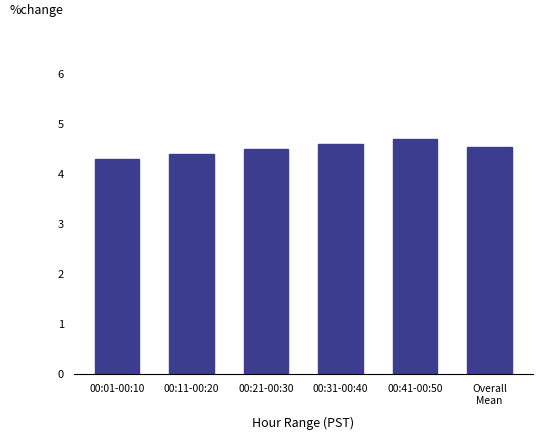

What is the greatest value displayed?

4.7